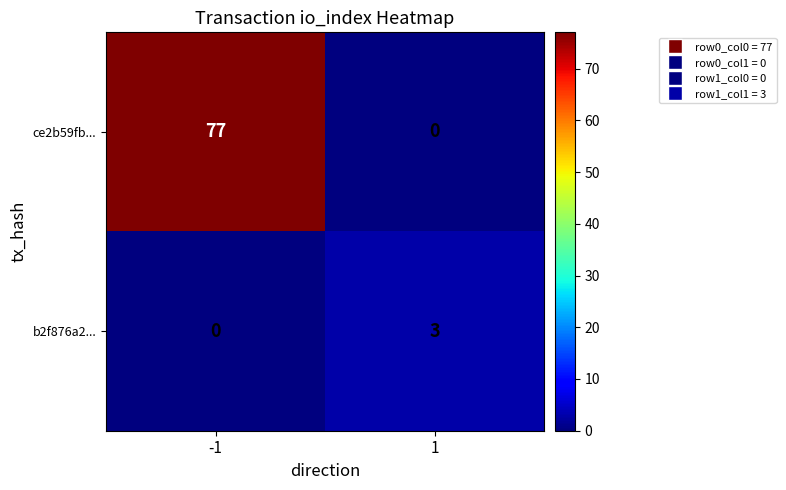

What is the maximum value shown in the chart?

77